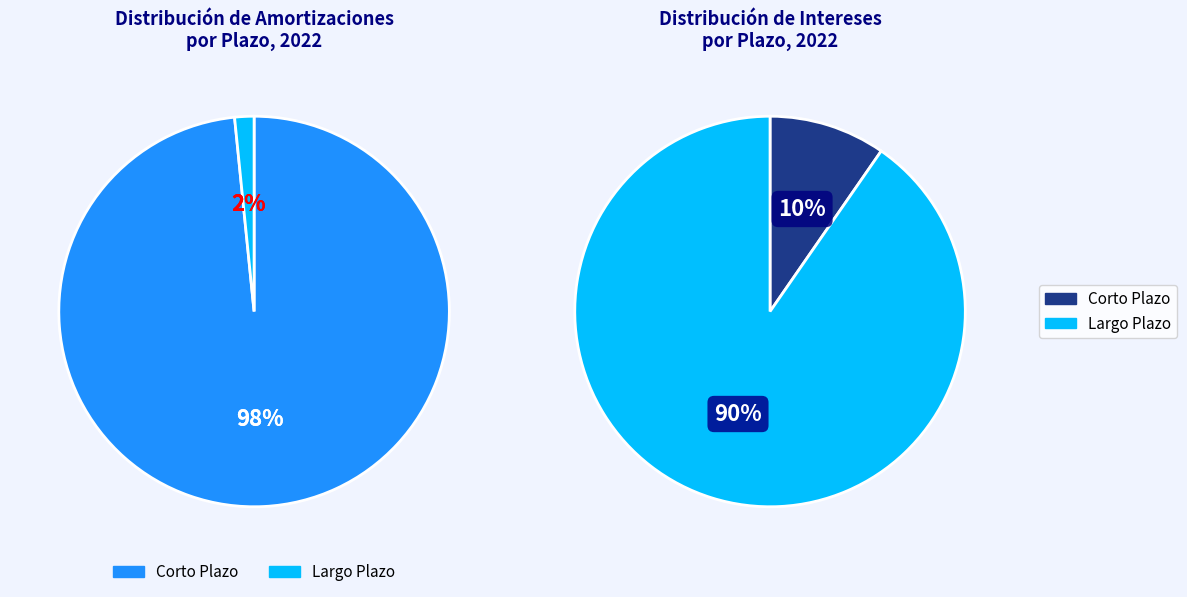

Which series changed the most between Corto Plazo and Largo Plazo?

AMORTIZACIONES